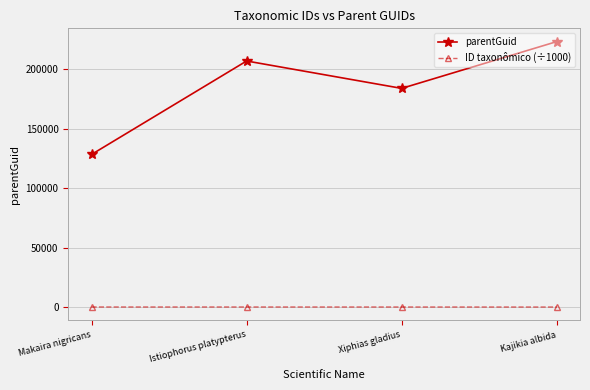

Rank the series by their maximum value, from lowest to highest.

ID taxonômico (÷1000), parentGuid